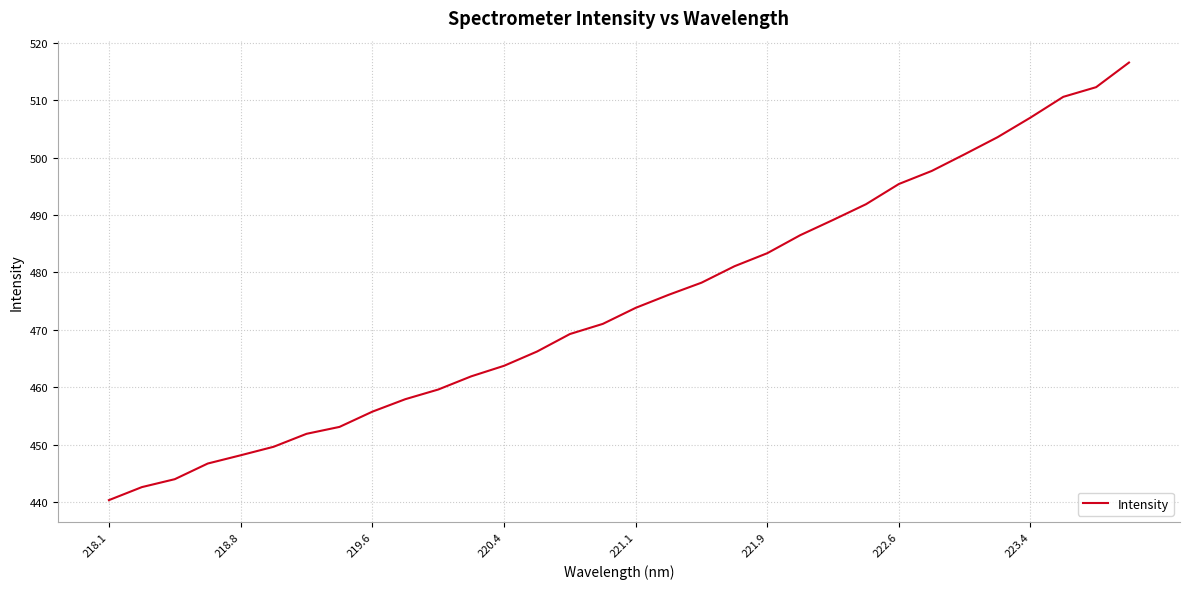

Reading right to left, list all the values displayed in this chart.

516.6	512.3	510.6	507.0	503.6	500.6	497.7	495.4	491.9	489.2	486.5	483.4	481.1	478.2	476.1	473.8	471.0	469.3	466.2	463.7	461.9	459.6	457.9	455.7	453.1	451.9	449.6	448.1	446.7	444.0	442.6	440.3